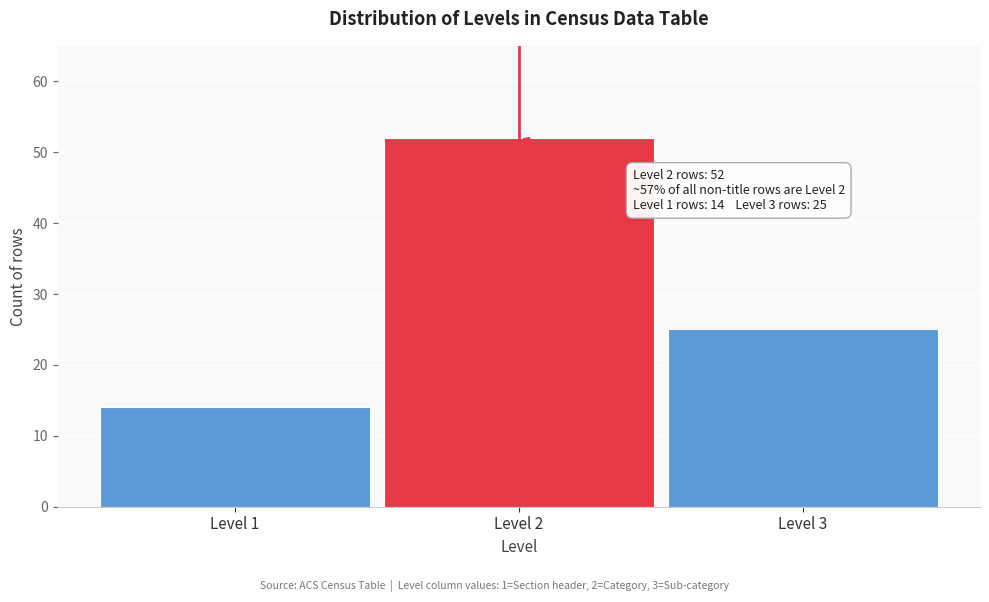

Reading left to right, transcribe all the data shown in this chart.

Level 1=14	Level 2=52	Level 3=25